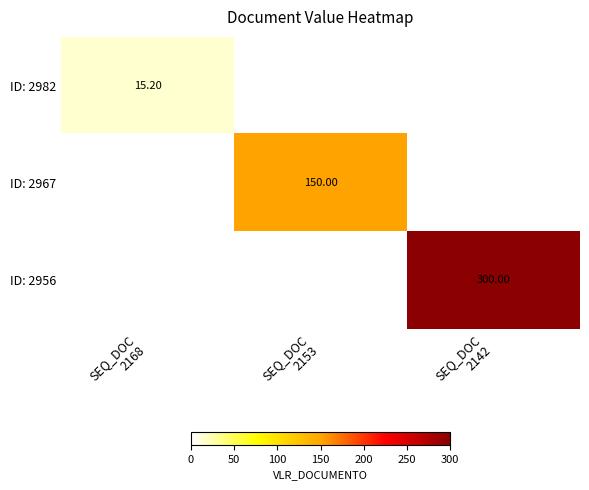

The value of ID: 2967 at SEQ_DOC 2153 is 150.0. True or false?

True